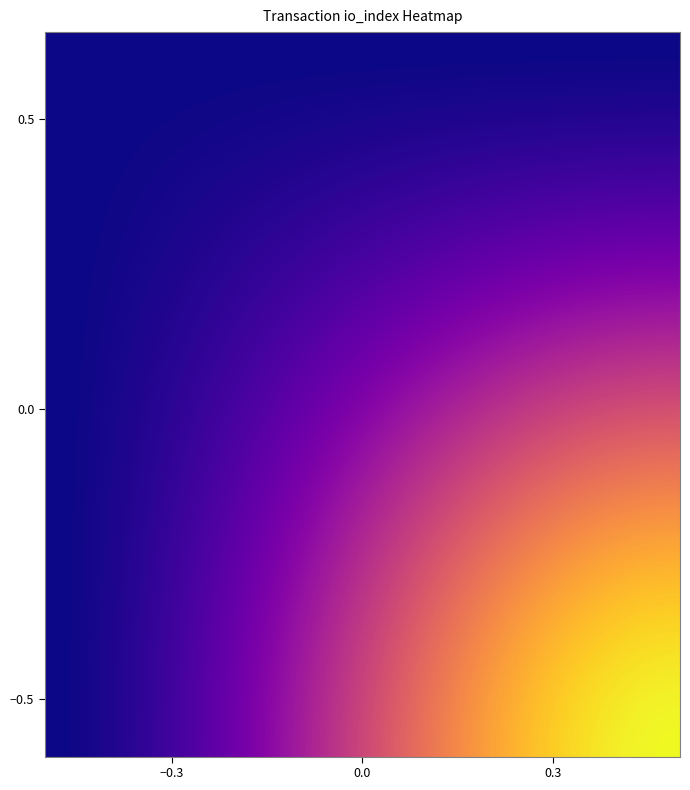

What is the greatest value displayed?

7